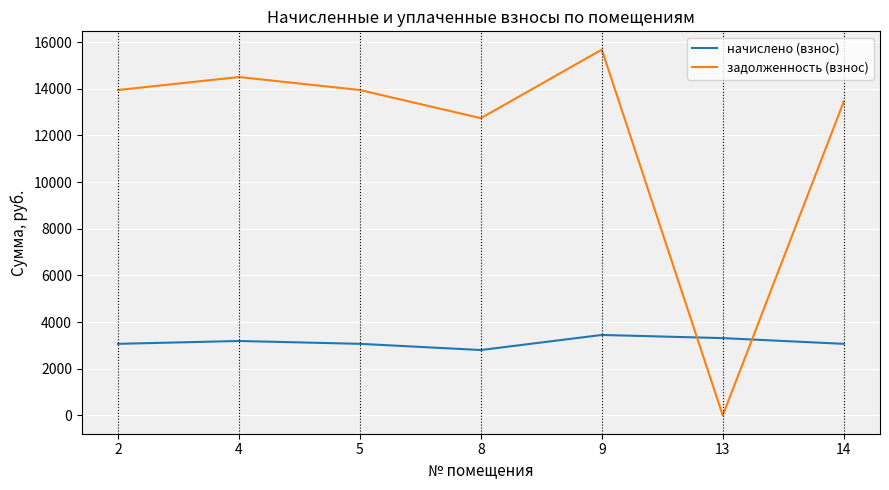

After their last crossing, which series has the higher values: задолженность (взнос) or начислено (взнос)?

задолженность (взнос)